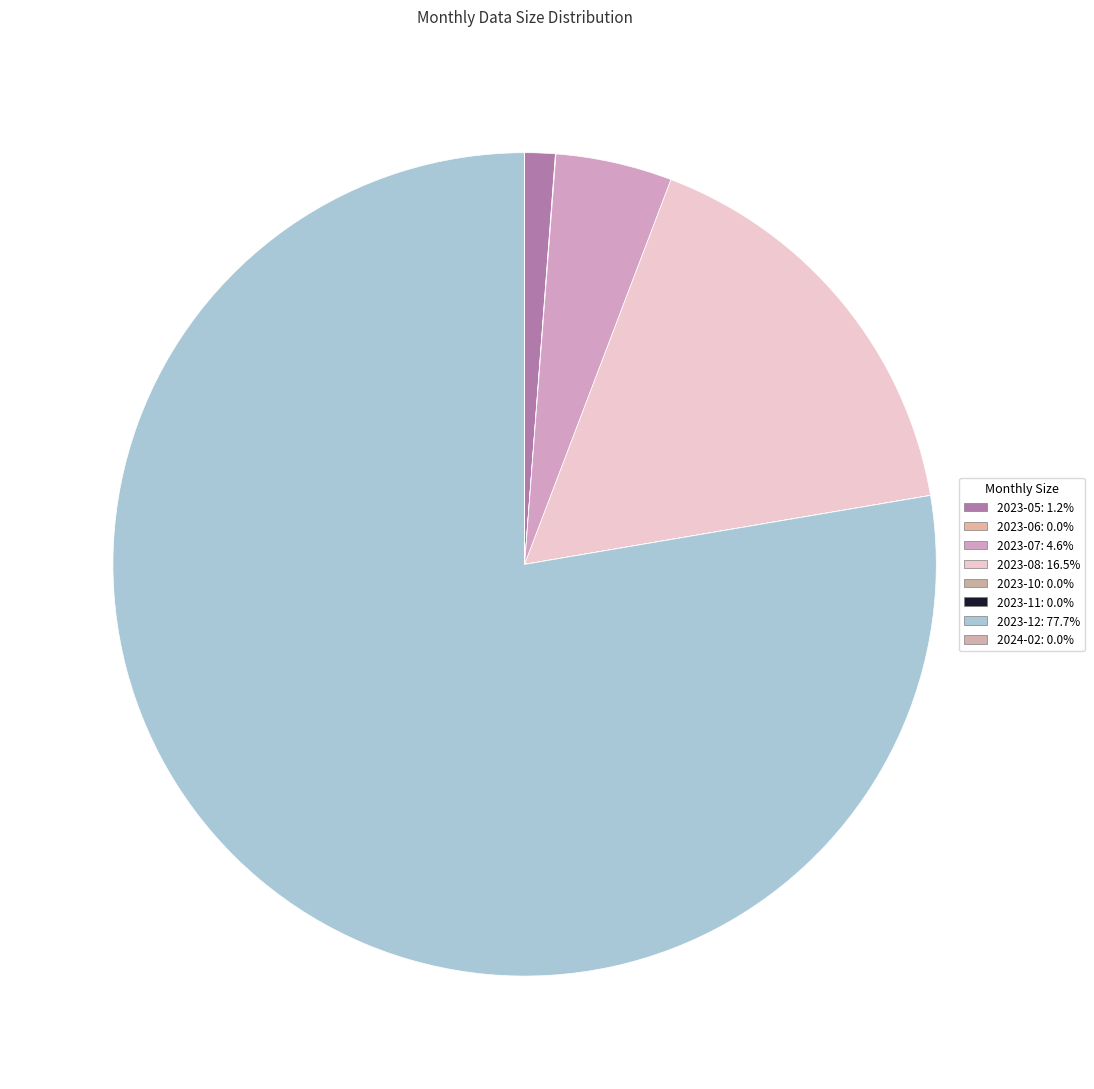

Which has a higher value, 2023-05 or 2023-10?

2023-05